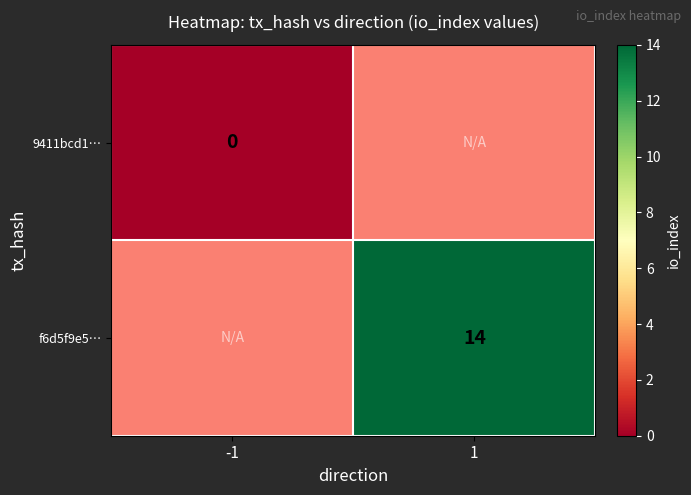

True or false: f6d5f9e5… has a value of 18 at 1.

False